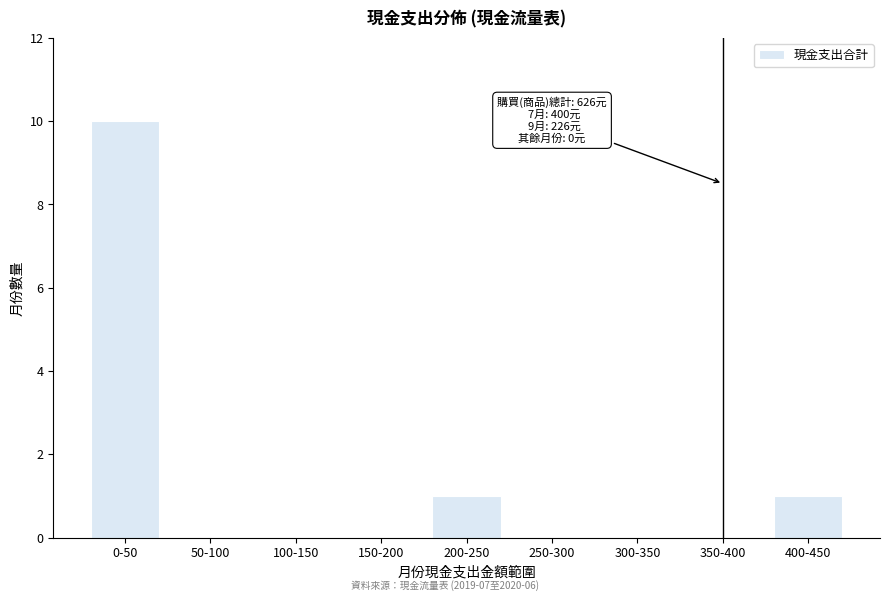

Reading left to right, transcribe all the data shown in this chart.

0-50=10	50-100=0	100-150=0	150-200=0	200-250=1	250-300=0	300-350=0	350-400=0	400-450=1